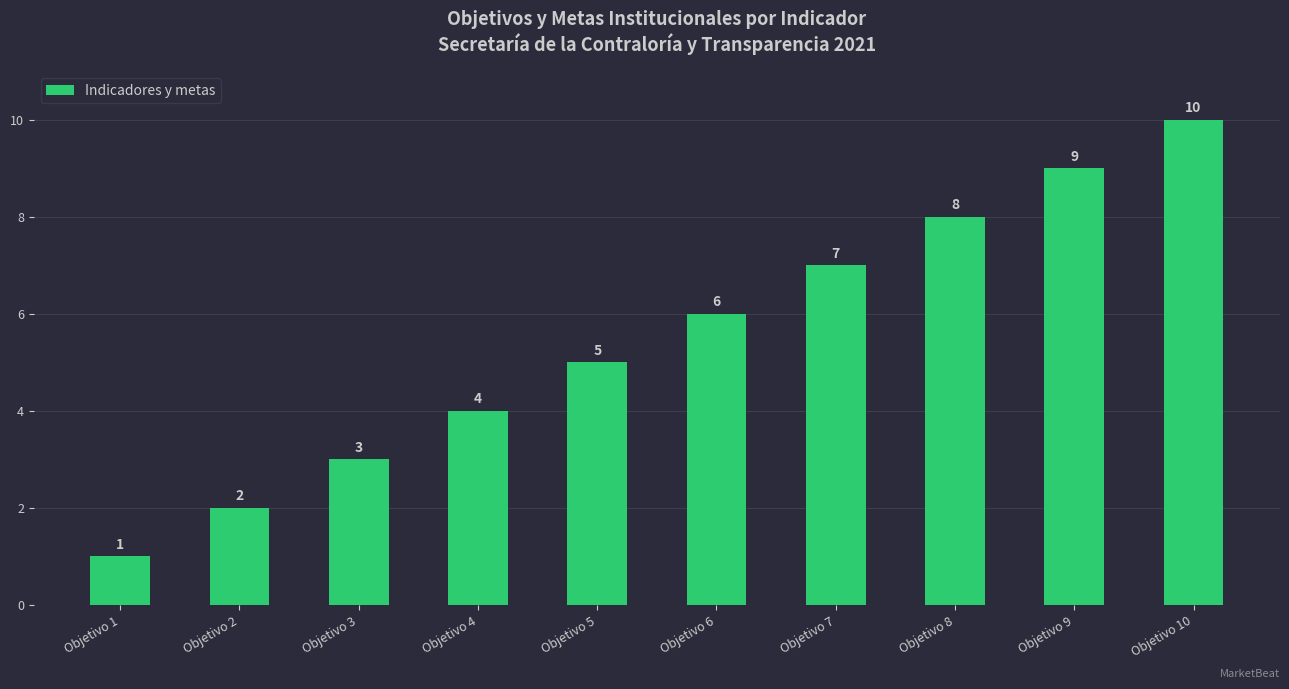

Reading left to right, list all the values displayed in this chart.

Objetivo 1=1	Objetivo 2=2	Objetivo 3=3	Objetivo 4=4	Objetivo 5=5	Objetivo 6=6	Objetivo 7=7	Objetivo 8=8	Objetivo 9=9	Objetivo 10=10